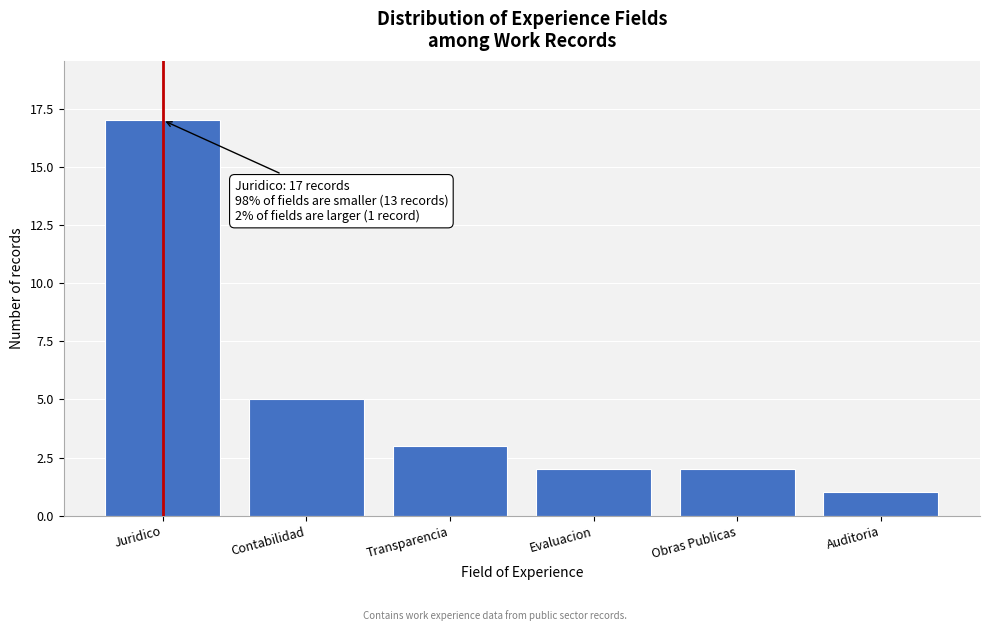

Reading left to right, transcribe all the data shown in this chart.

17	5	3	2	2	1